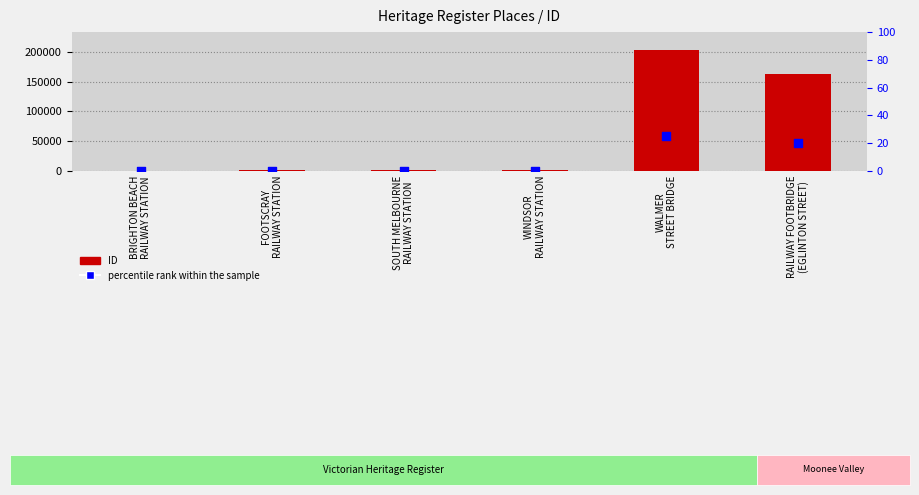

Which series contains the lowest Y value?

percentile rank within the sample